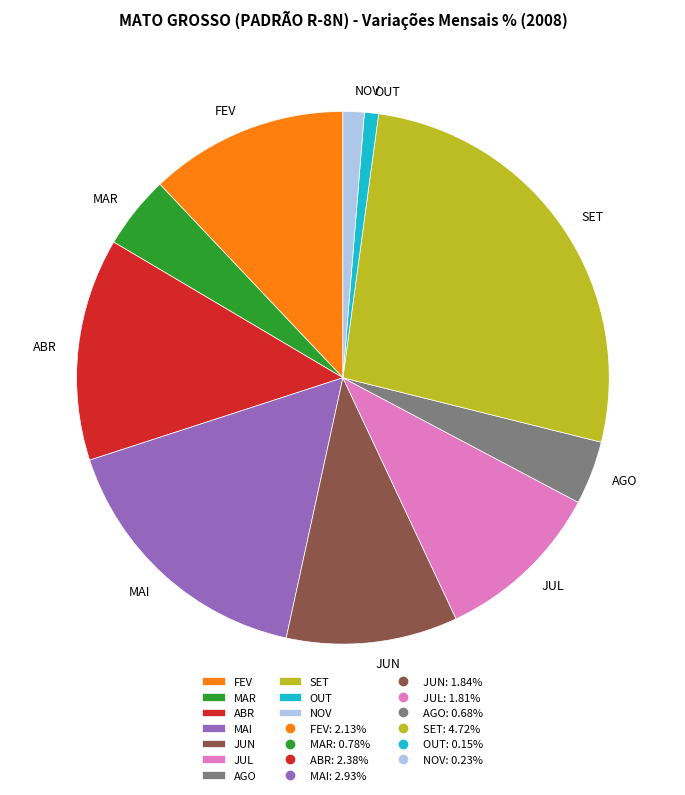

Between MAR and OUT, which is larger?

MAR